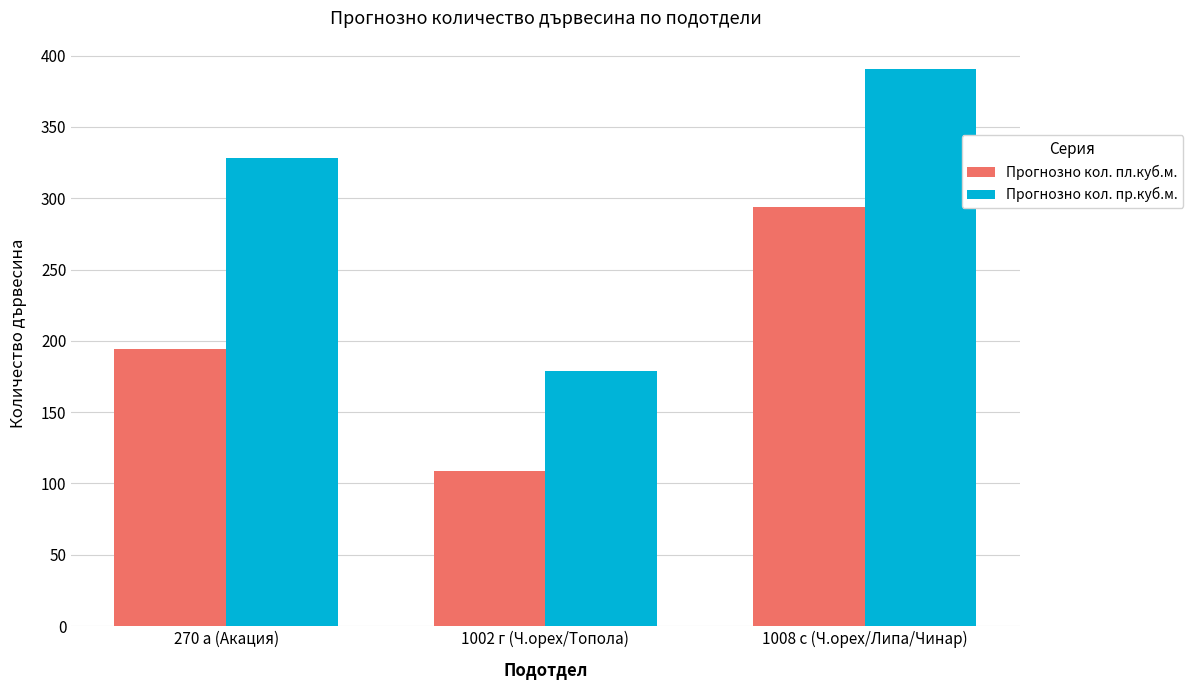

Reading right to left, extract all data points from this chart.

Прогнозно кол. пл.куб.м.: 1008 с (Ч.орех/Липа/Чинар)=294	1002 г (Ч.орех/Топола)=109	270 а (Акация)=194
Прогнозно кол. пр.куб.м.: 1008 с (Ч.орех/Липа/Чинар)=391	1002 г (Ч.орех/Топола)=179	270 а (Акация)=328